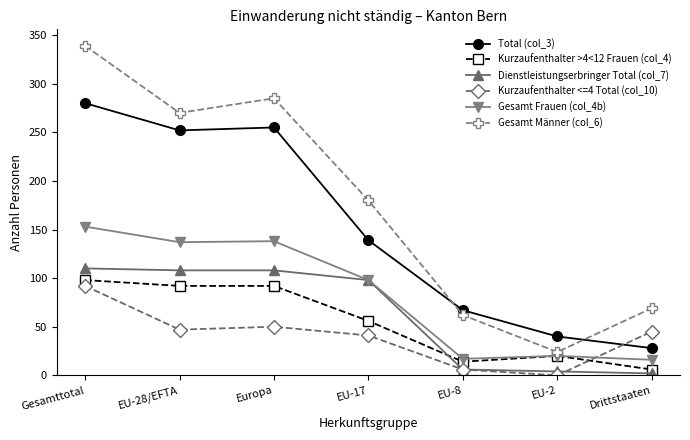

At which label does Gesamt Männer (col_6) reach its minimum?

EU-2